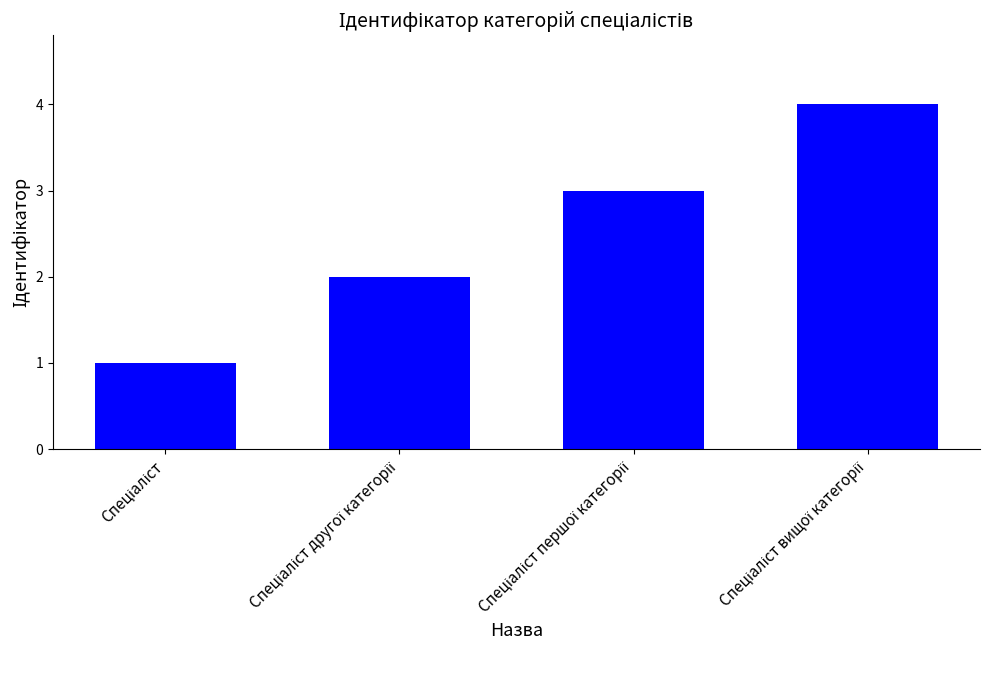

What is the sum of all values?

10